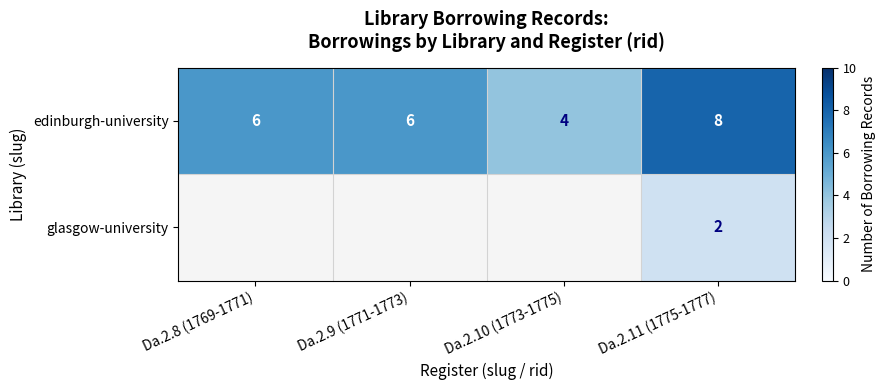

Read the edinburgh-university value at Da.2.11 (1775-1777).

8